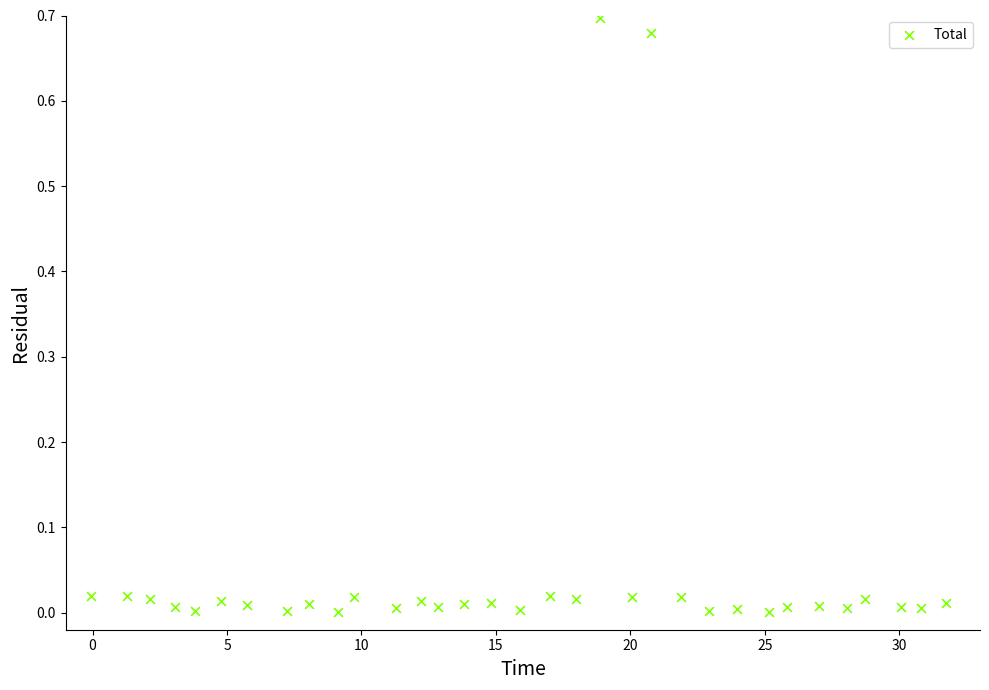

What is the range of X values (max minus min)?

31.8